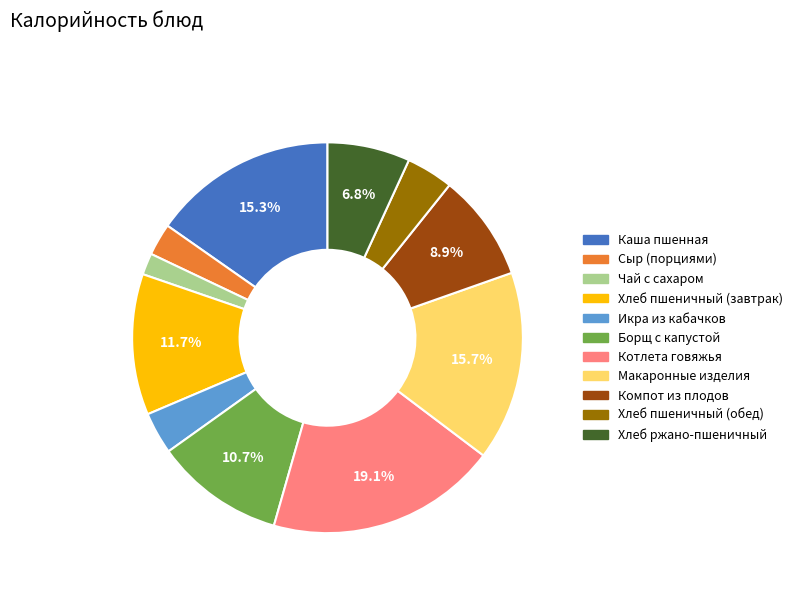

To the nearest percent, what is the difference between the largest and smallest slice percentages?

17%